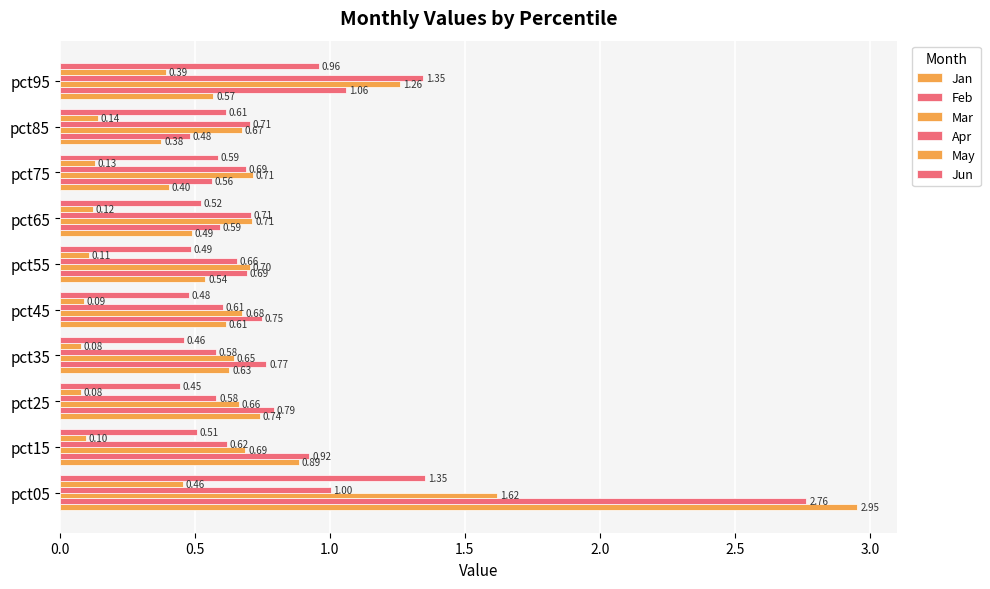

How many series are shown in this chart?

6